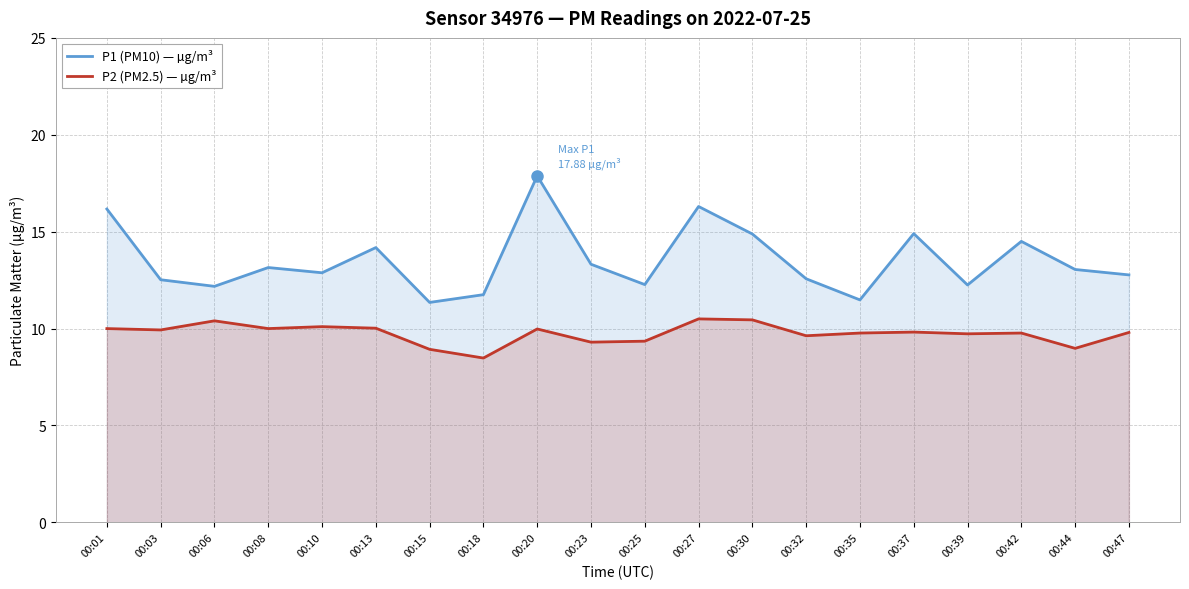

How many series are shown in this chart?

2